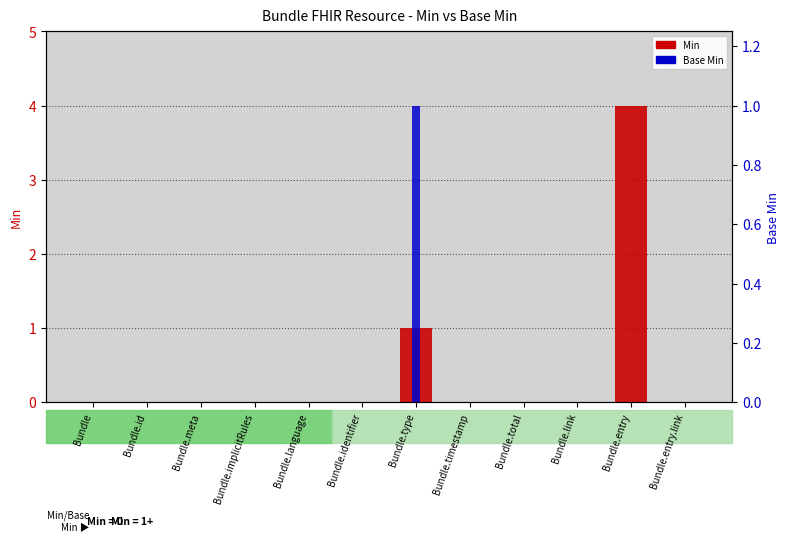

True or false: Base Min has a value of 0 at Bundle.

True